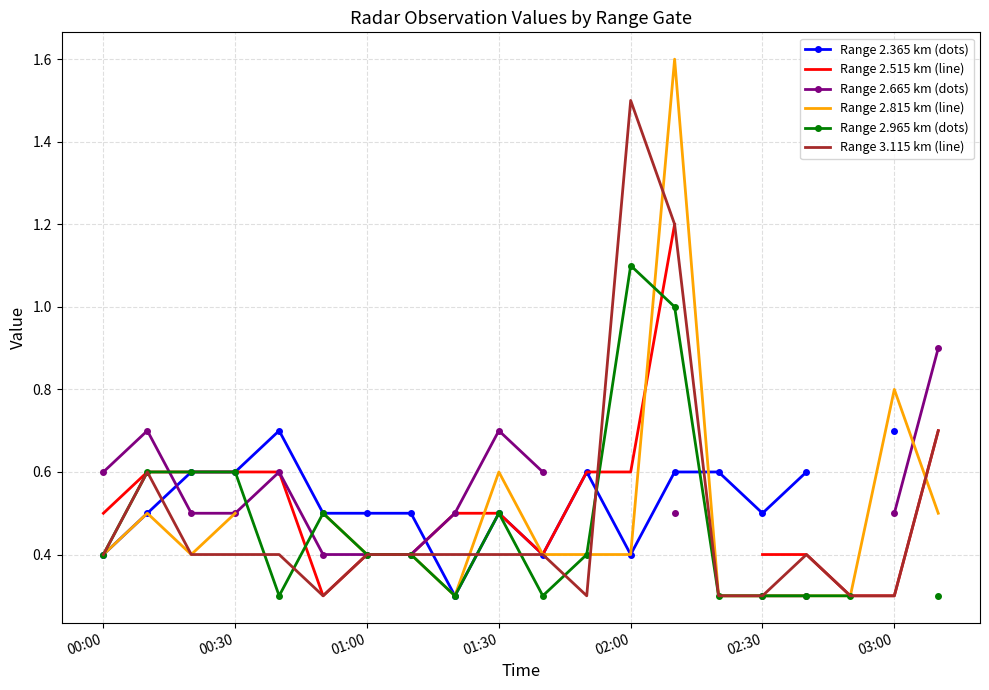

What is the spread (max minus min) of values at 8?

0.2